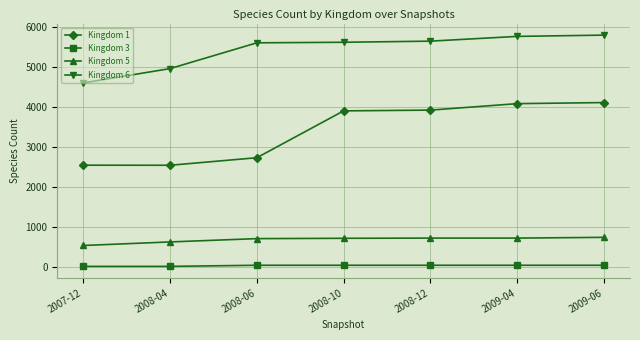

Which series has the largest range (max minus min)?

Kingdom 1